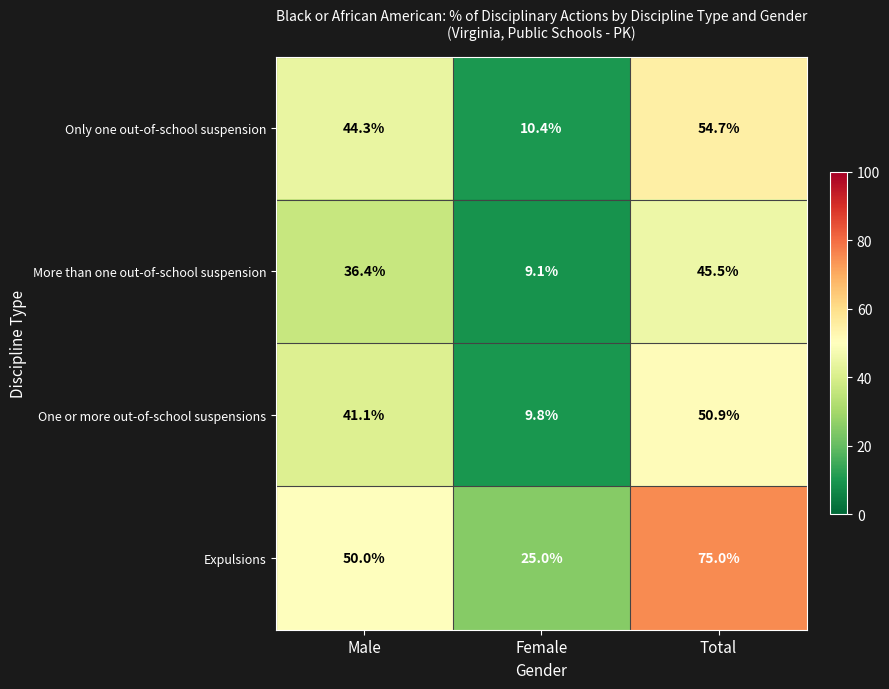

What is the maximum value shown in the chart?

75.0